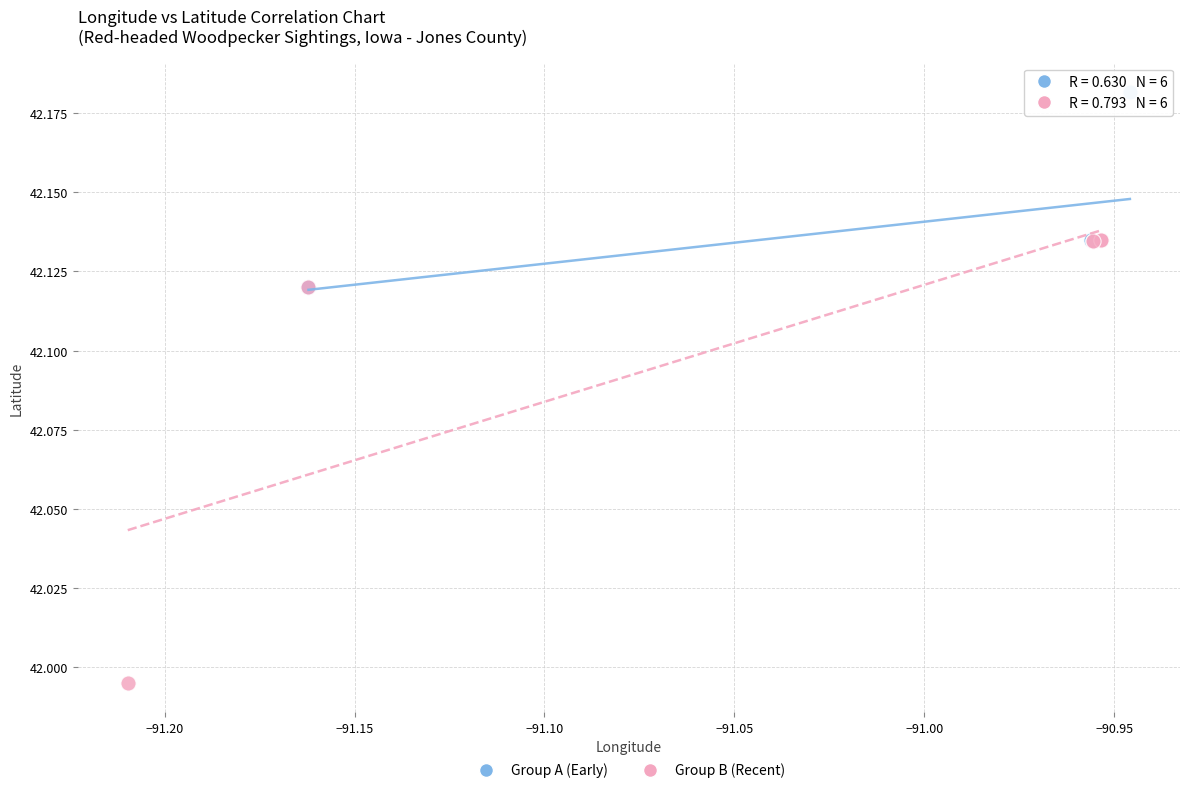

Which series has the largest Y range (max minus min)?

Group B (Recent)